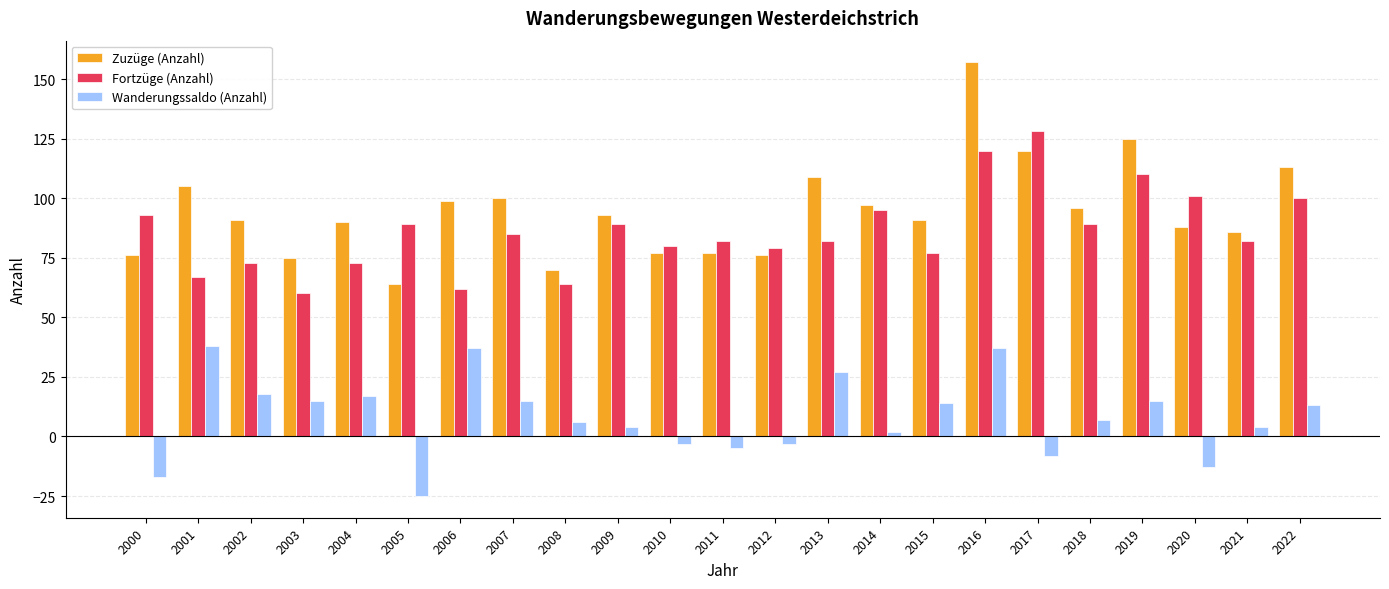

At which label does Fortzüge (Anzahl) reach its minimum?

2003